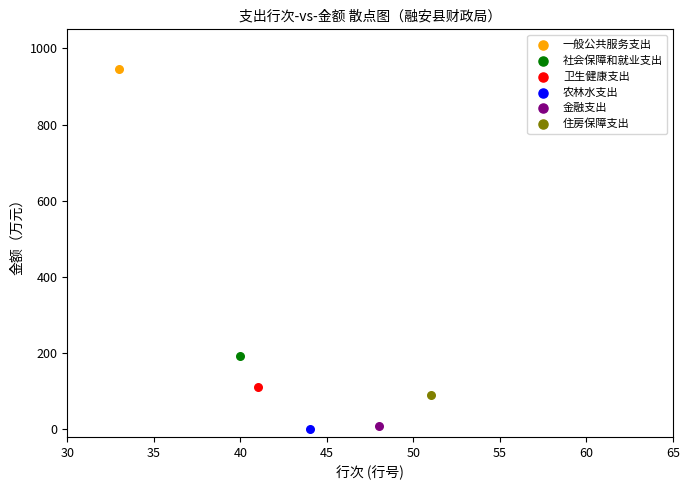

Which series reaches the maximum Y coordinate?

一般公共服务支出